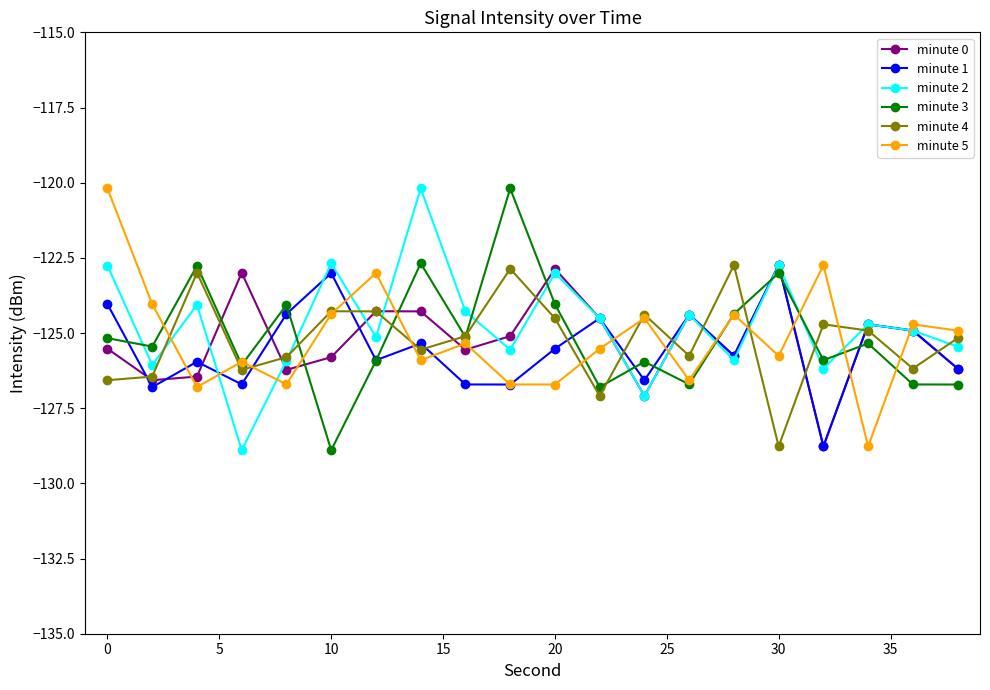

Is this an area chart (filled region under the line)?

No